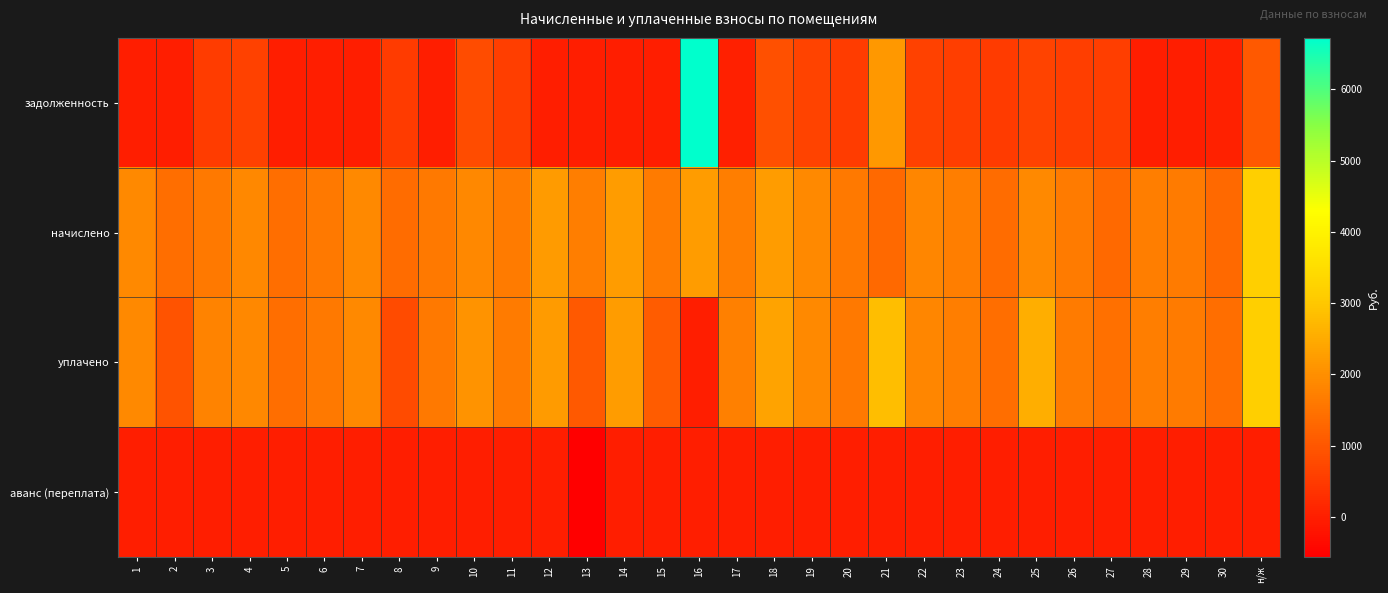

What is the maximum value shown in the chart?

6723.6